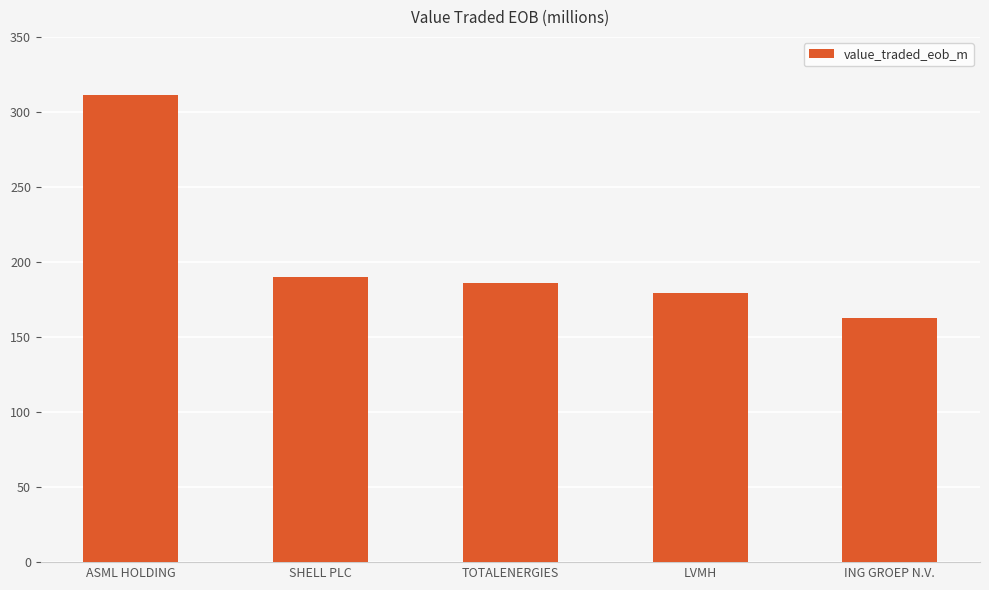

Count the number of data series in this chart.

1